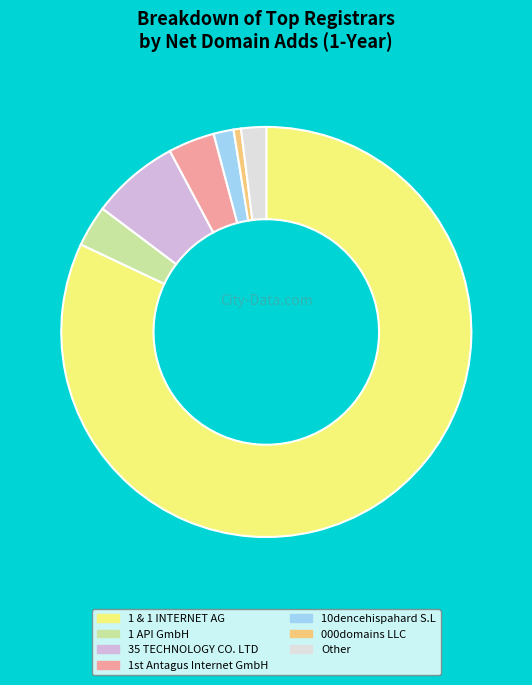

Which has a higher value, 000domains LLC or 35 TECHNOLOGY CO. LTD?

35 TECHNOLOGY CO. LTD